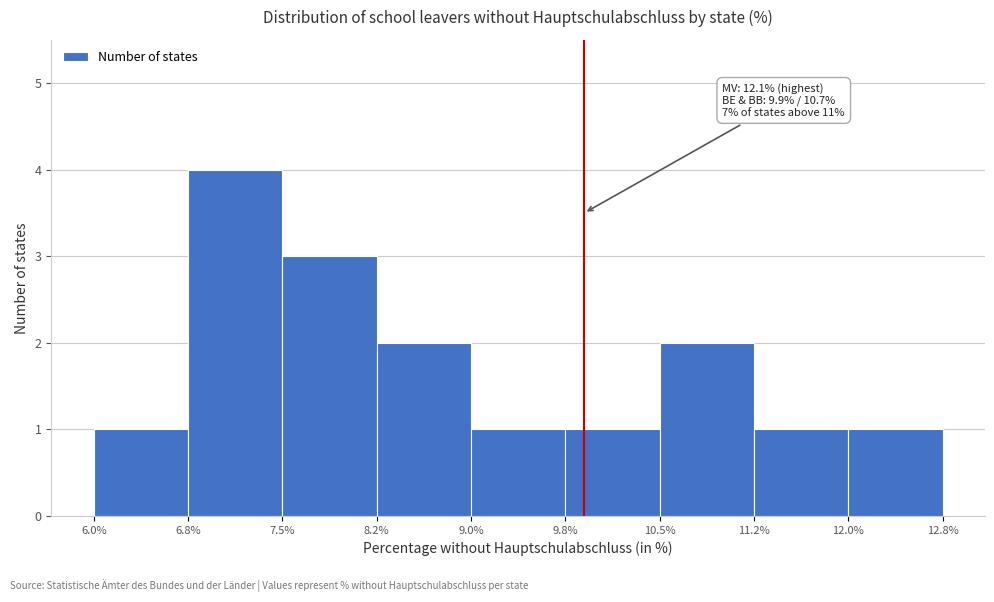

Which range on the x-axis has the tallest bar?

6.8% to 7.5%